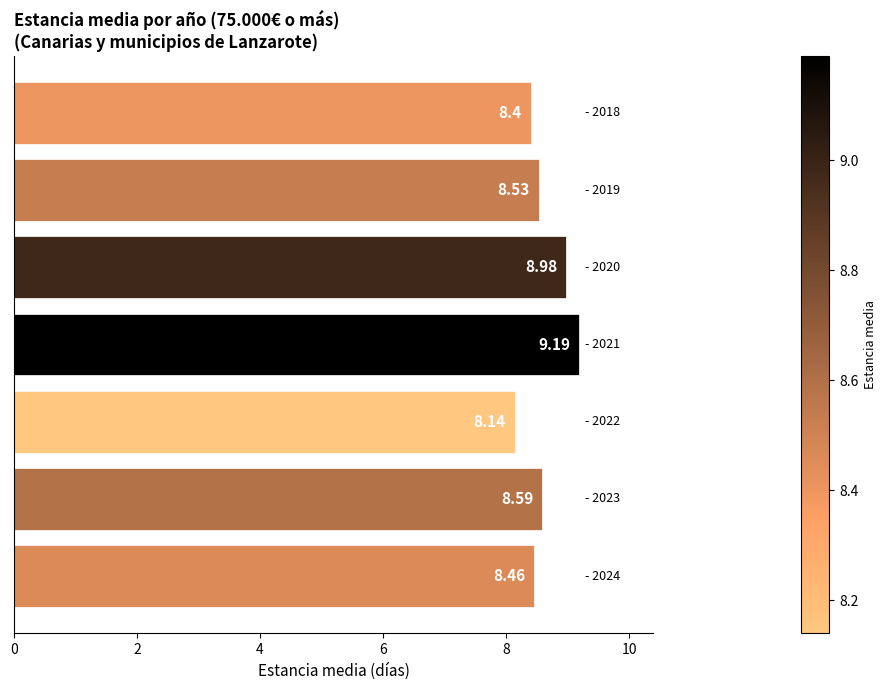

What is the average value?

8.6